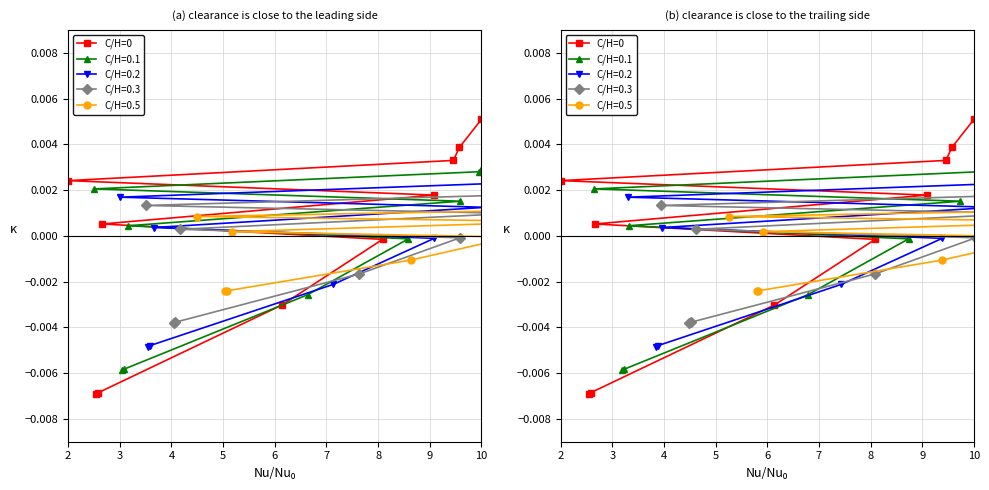

True or false: the data shows 0.0 at 10.

False